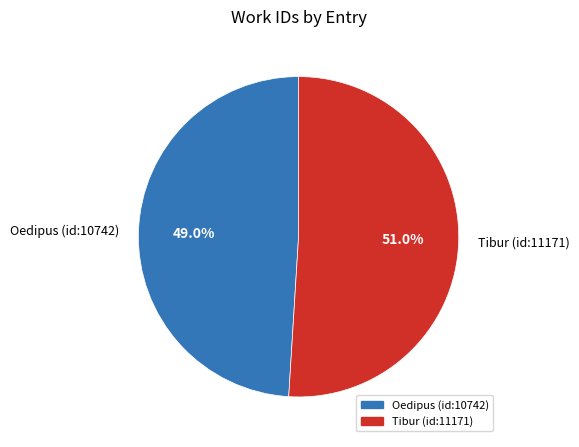

Rank the categories by value from lowest to highest.

Oedipus (id:10742), Tibur (id:11171)